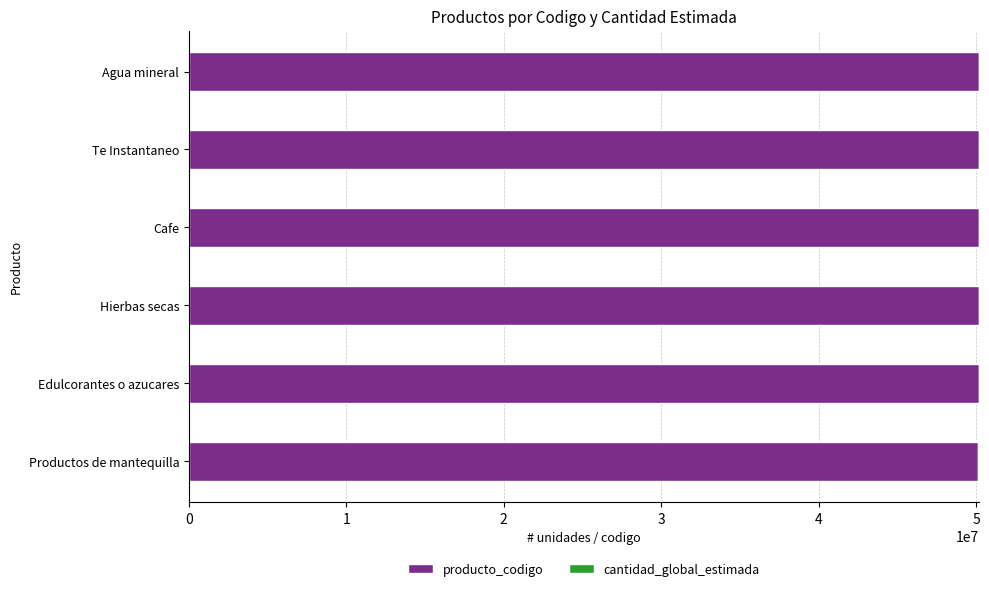

Is it true that producto_codigo equals 50201711 at Te Instantaneo?

True